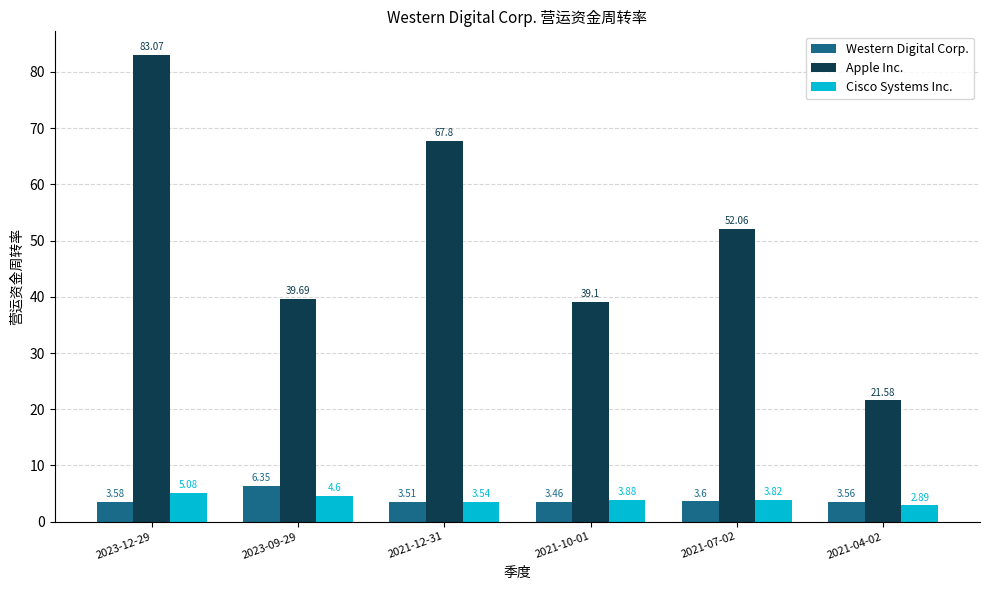

At 2021-04-02, list the series in order from smallest to largest.

Cisco Systems Inc., Western Digital Corp., Apple Inc.